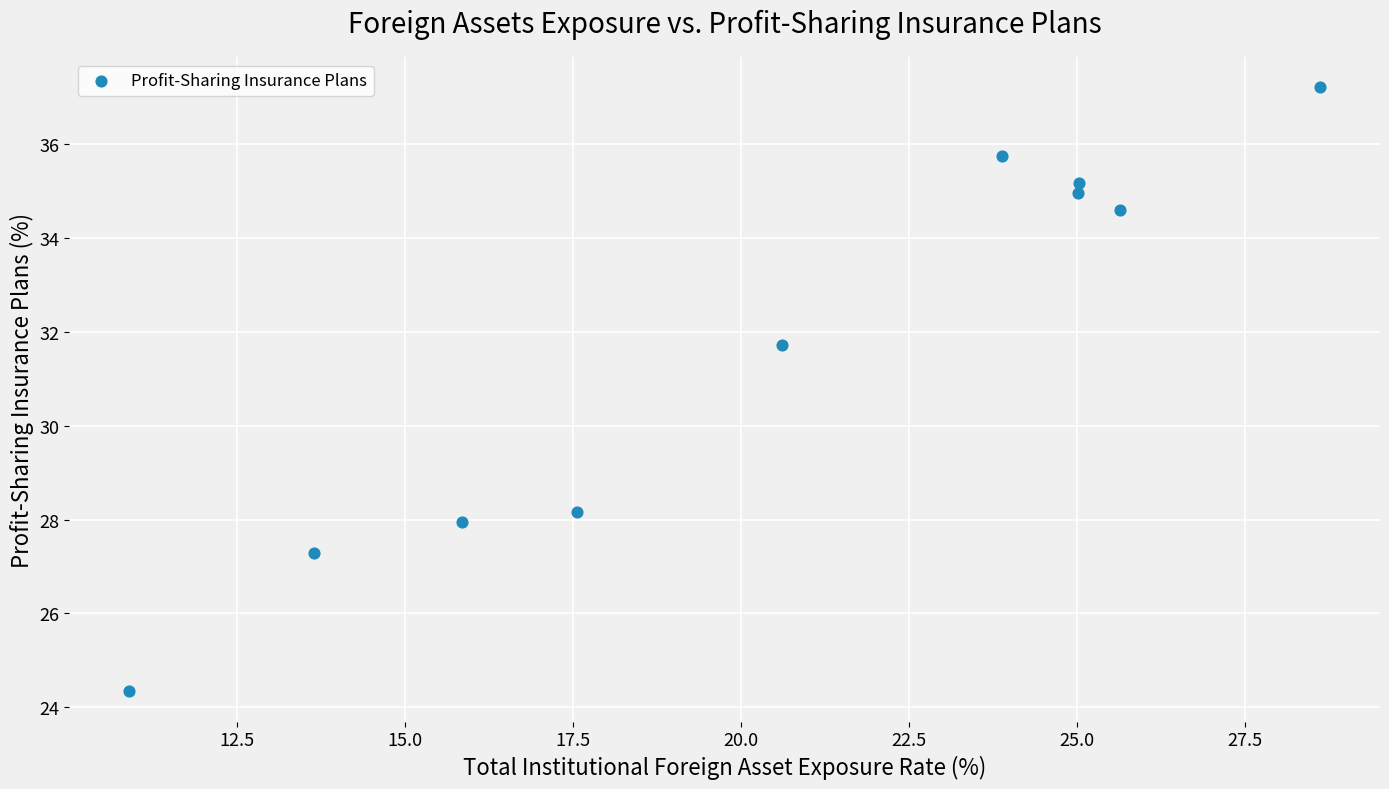

What is the range of X values (max minus min)?

17.7